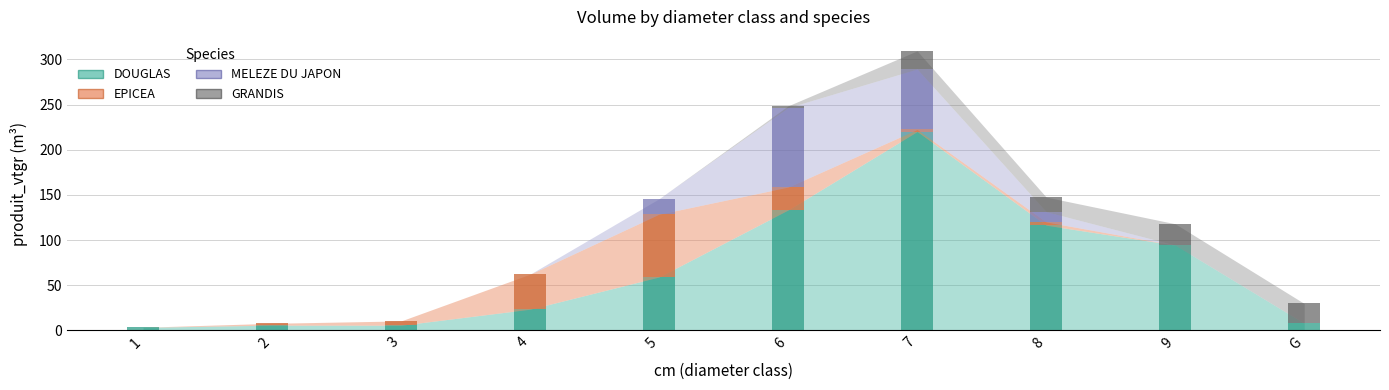

List the labels in order of EPICEA value, smallest first.

9, G, 1, 2, 7, 8, 3, 6, 4, 5